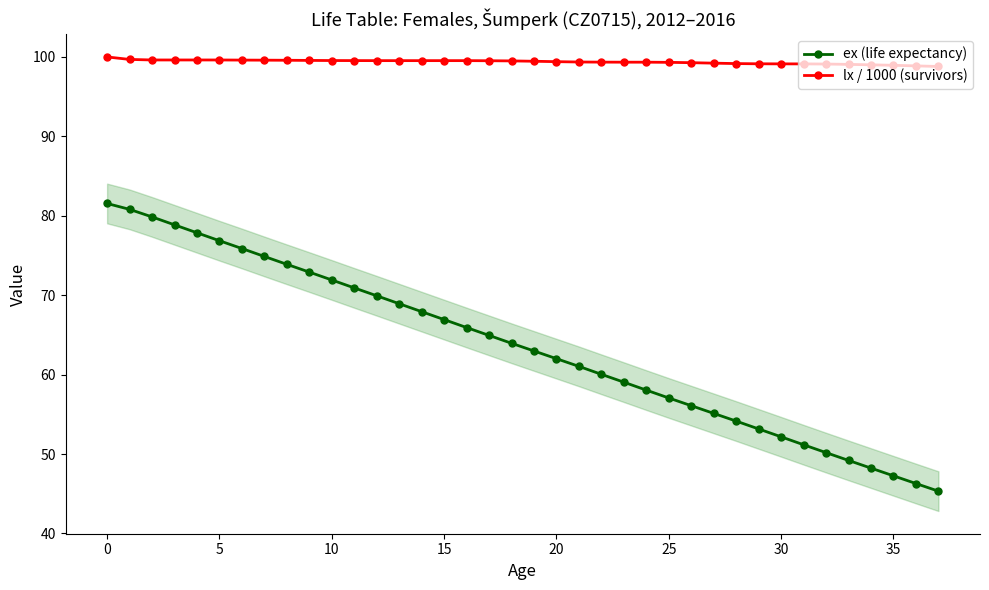

What is the minimum value for lx / 1000 (survivors)?

98.8